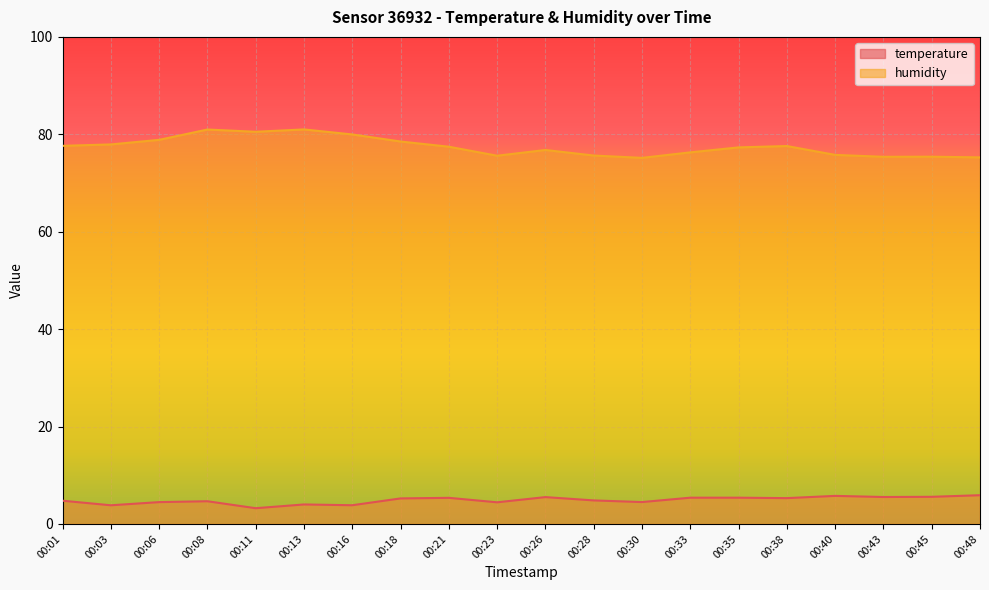

Which category has the highest value in the humidity series?

00:13